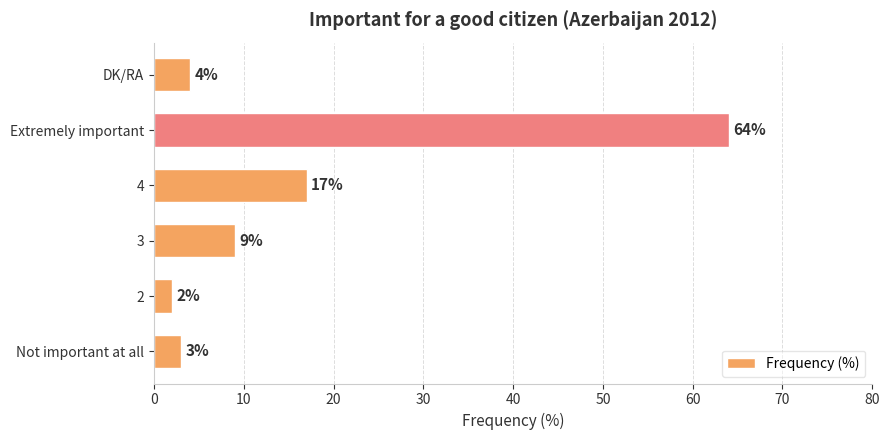

Read the value at DK/RA, to the nearest 5.

5